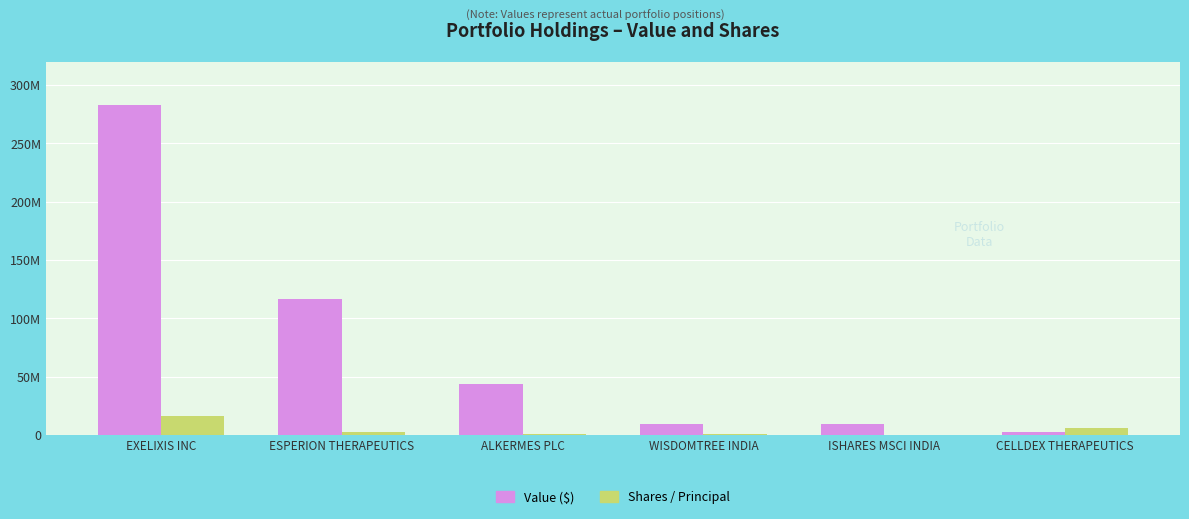

Rank the series at WISDOMTREE INDIA from highest to lowest value.

Value ($), Shares / Principal